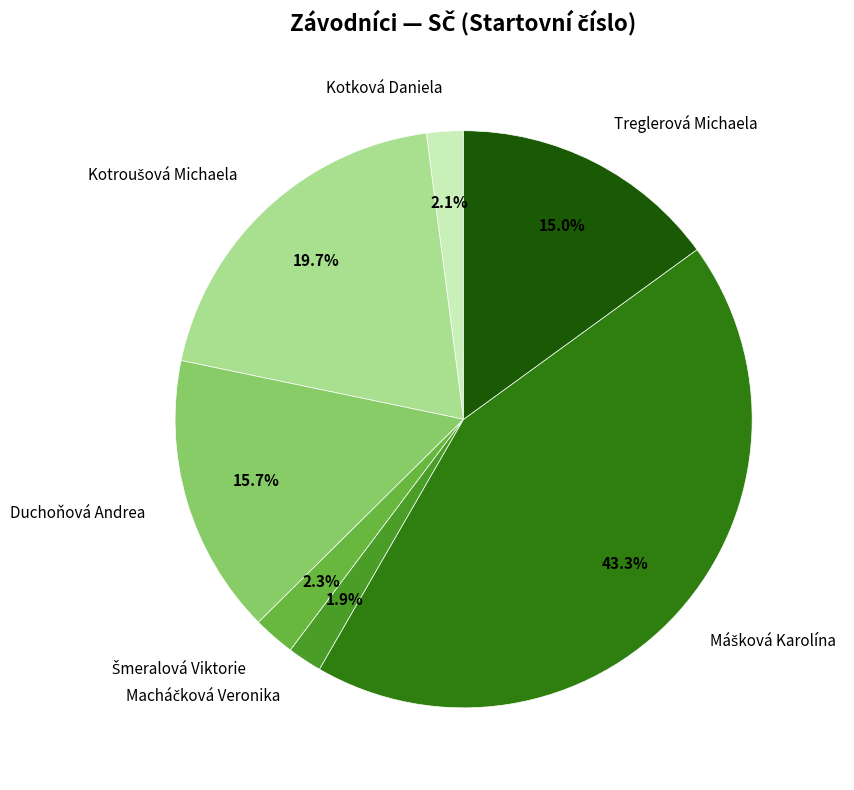

What is the total percentage of Duchoňová Andrea and Treglerová Michaela?

30.7%